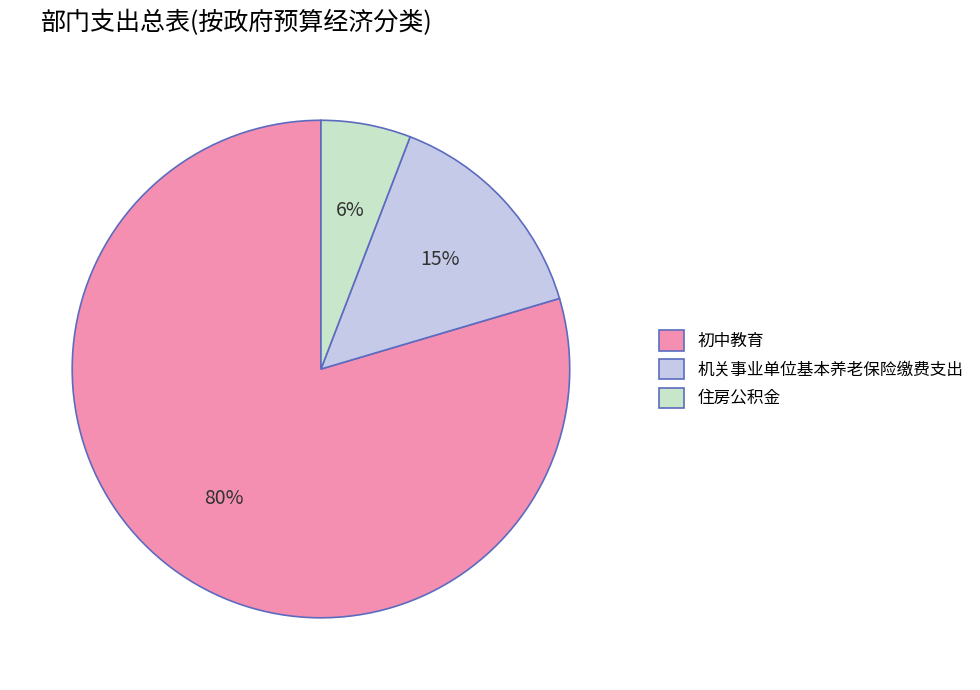

To the nearest percent, what is the combined percentage of 初中教育 and 住房公积金?

85%